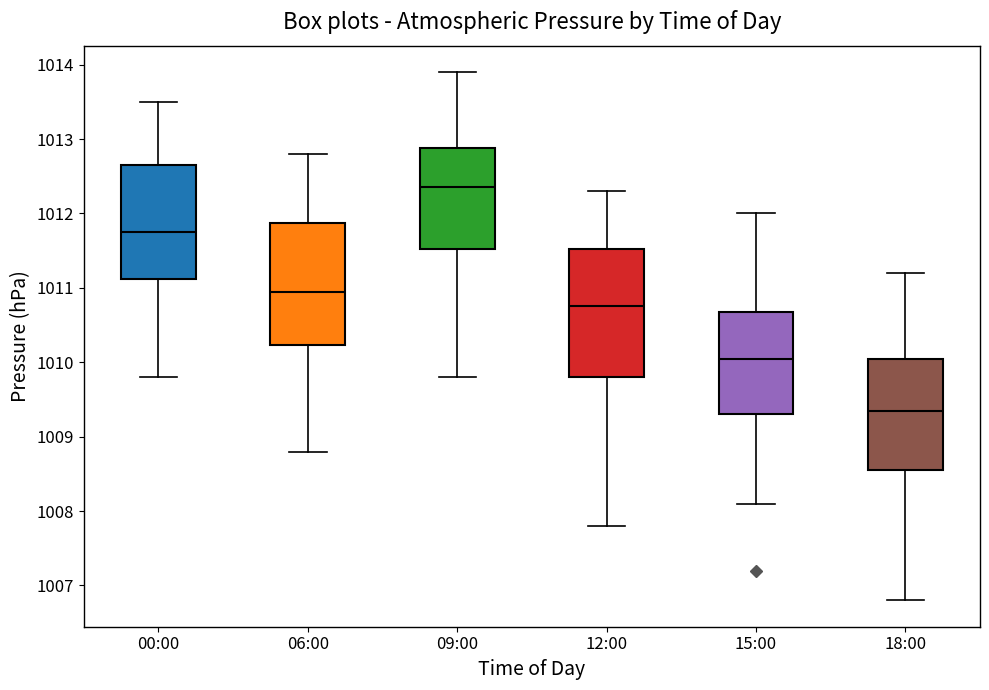

Which box has the lowest median line?

18:00